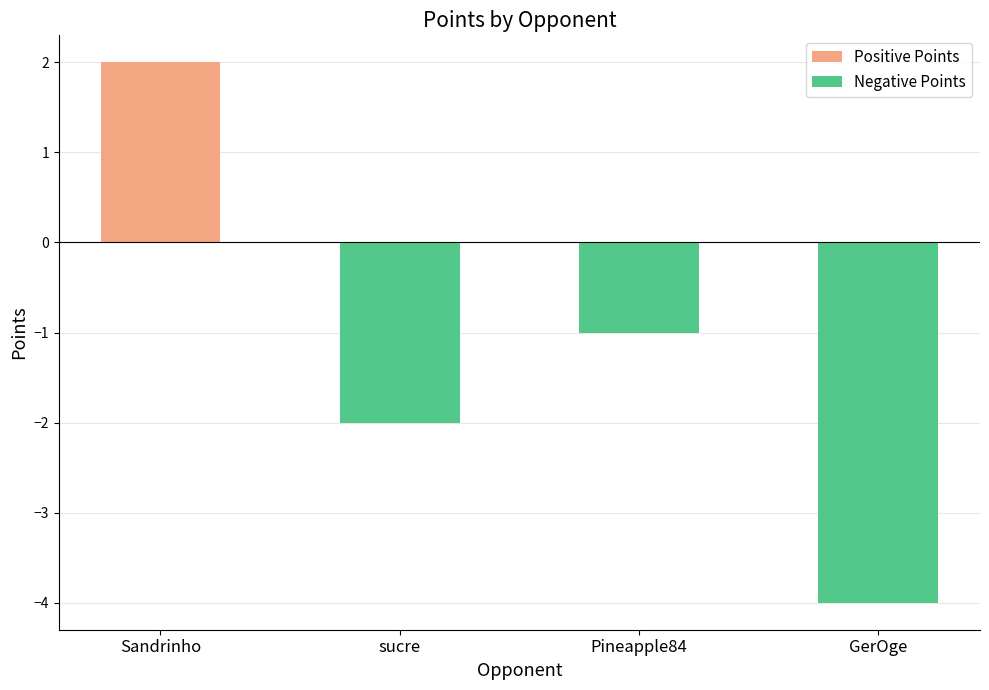

At which label does the data first exceed -1?

Sandrinho